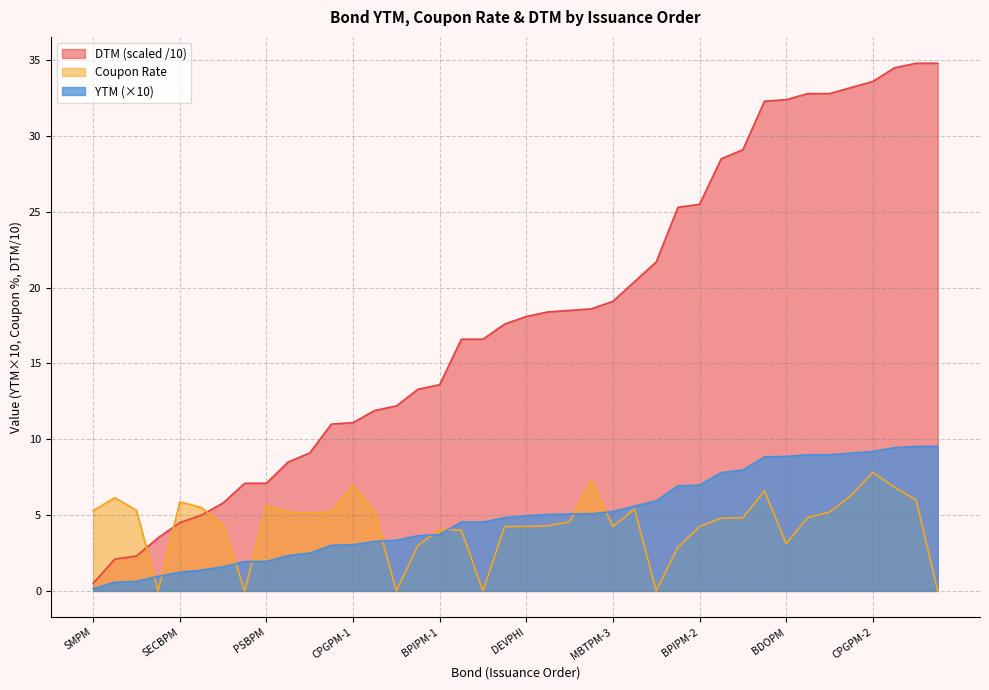

What are all the series names shown in the legend?

DTM (scaled /10), Coupon Rate, YTM (×10)